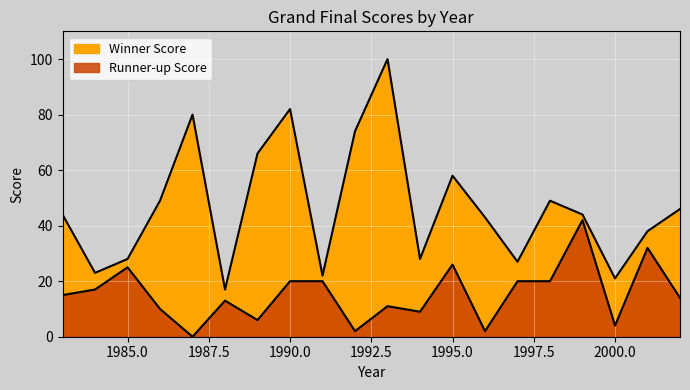

What is the value of the Winner Score point at the 19th from the left?

38